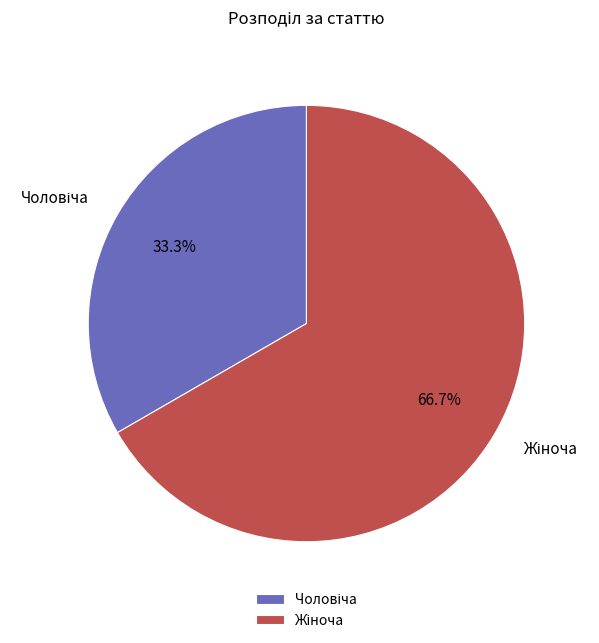

Is there a majority slice in this chart?

Yes